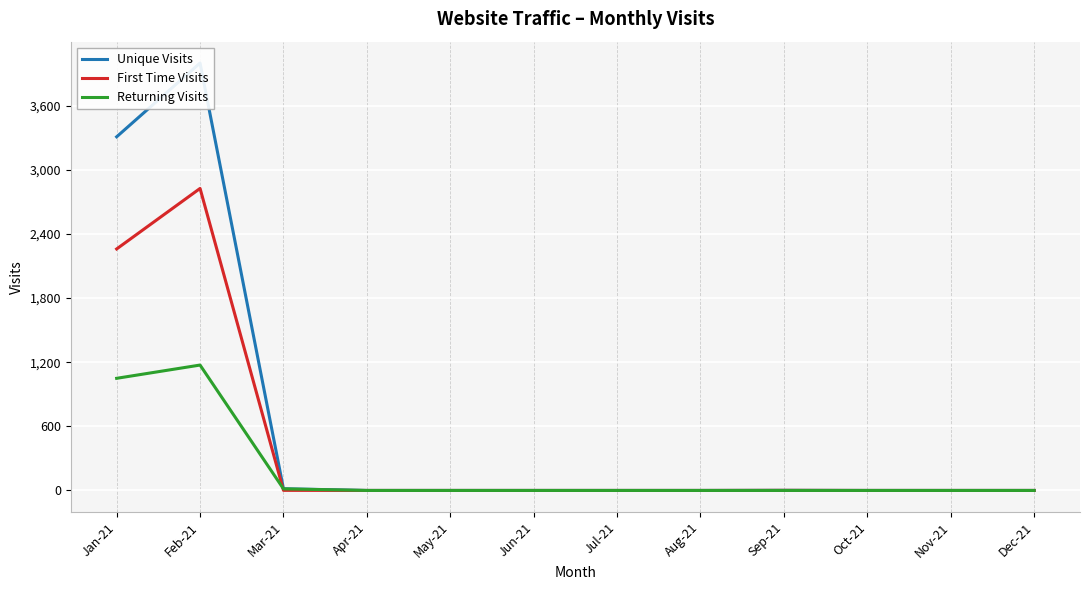

Between Oct-21 and Dec-21, which series saw the biggest shift?

Unique Visits